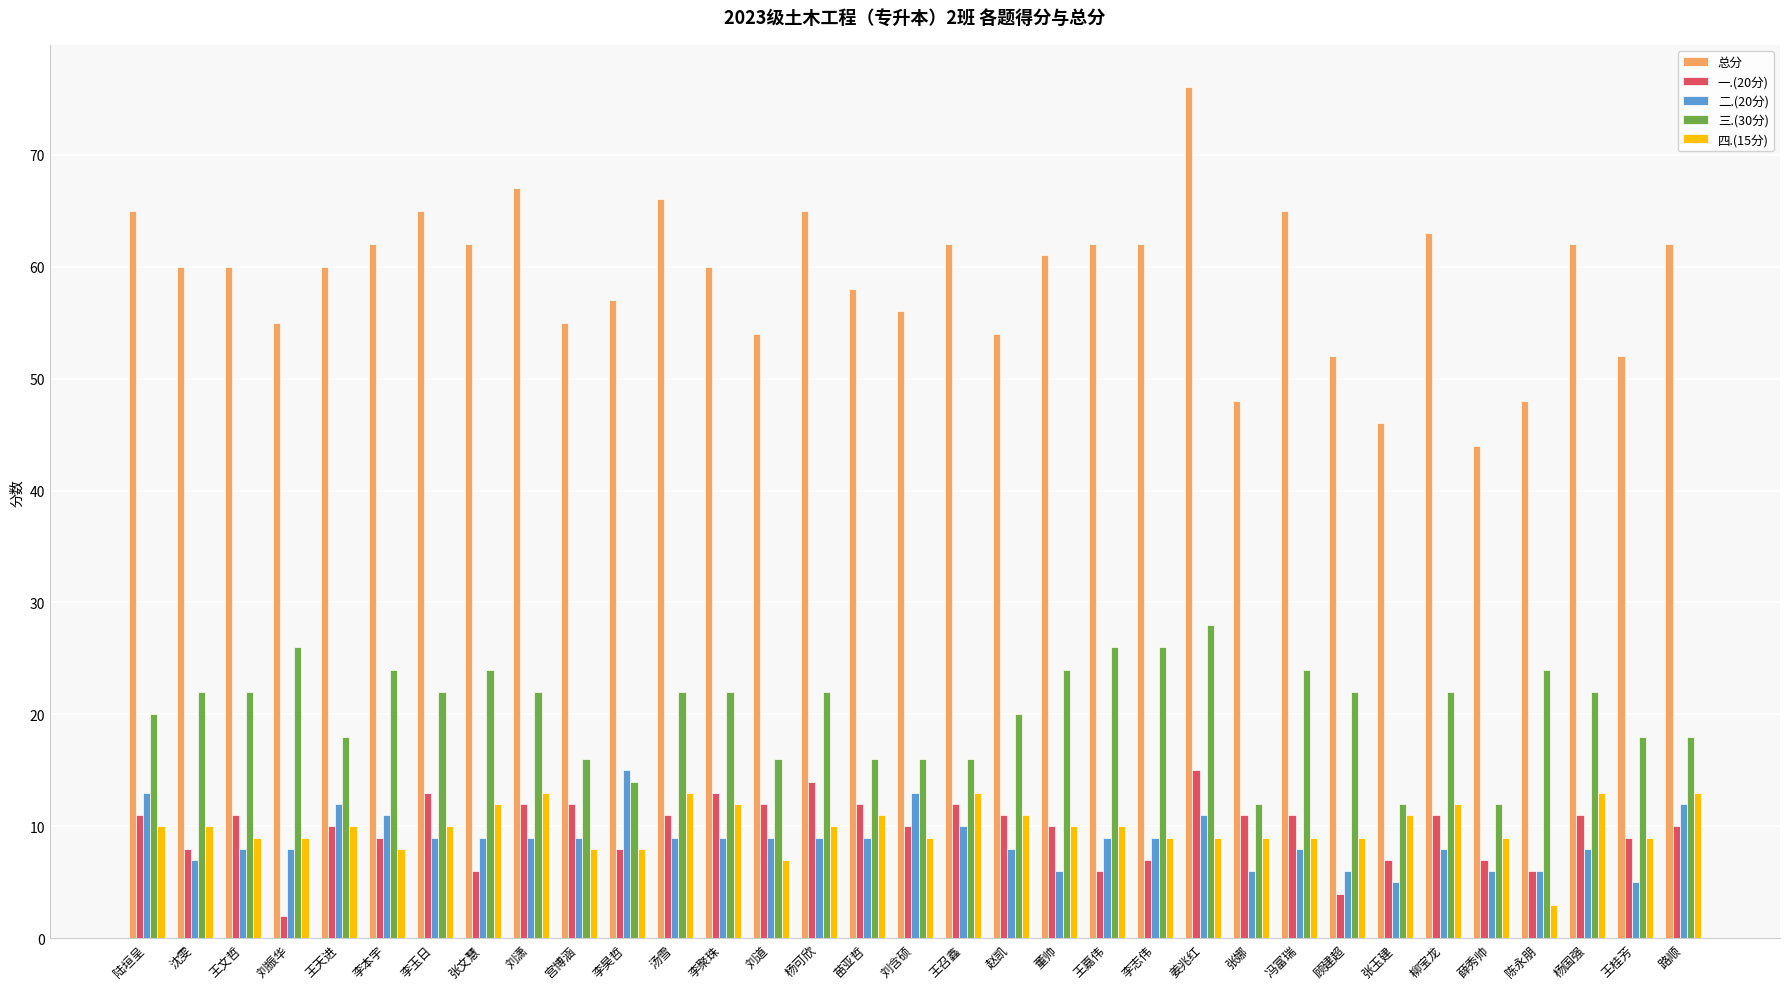

Count the number of data series in this chart.

5